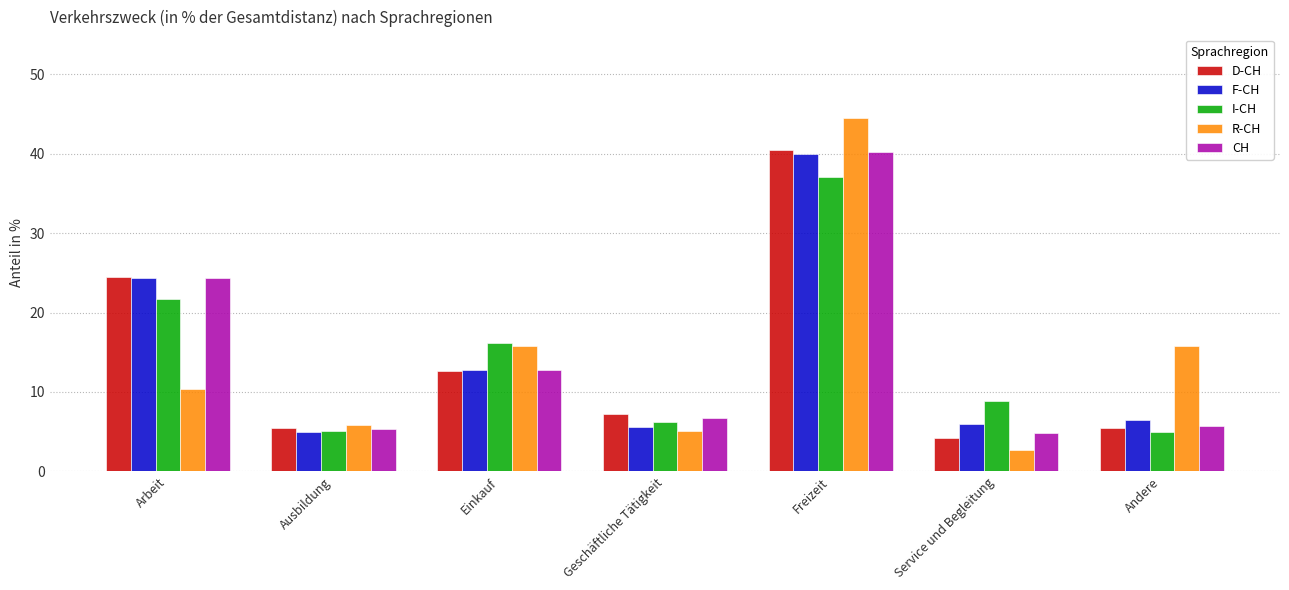

Is the value of I-CH at Ausbildung greater than the value of CH at Einkauf?

No